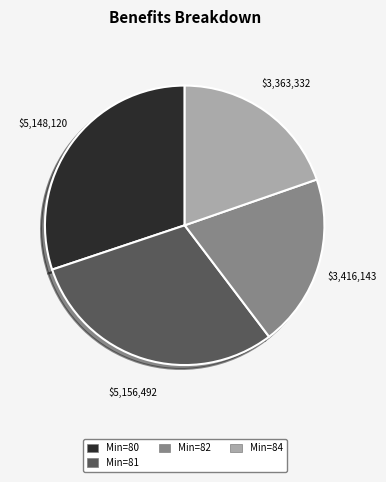

How many slices are in this pie chart?

4